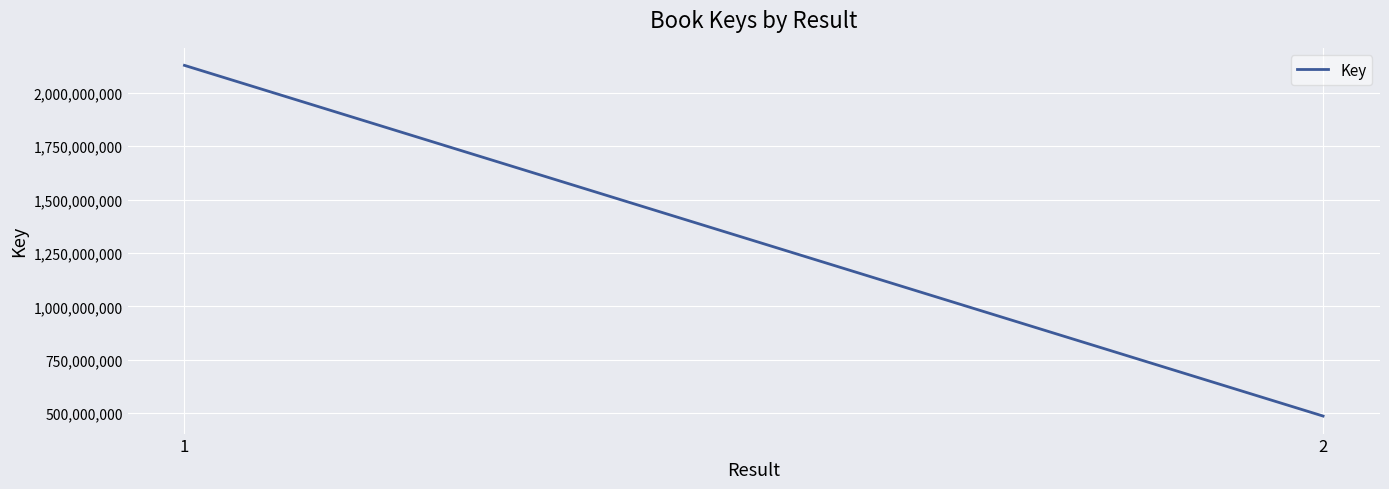

What is the maximum value shown in the chart?

2128860280